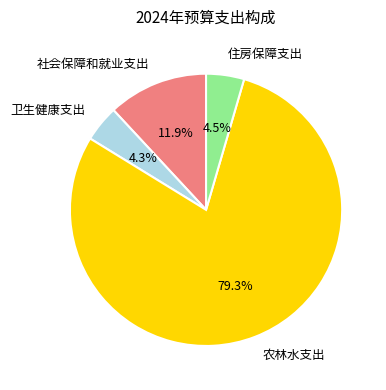

How many slices are in this pie chart?

4